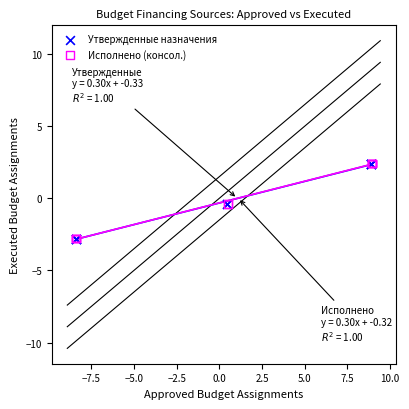

Which series has the widest spread of Y values?

Исполнено (консол.)